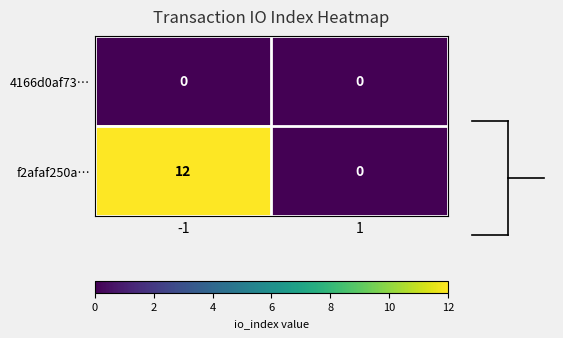

Which series changed the most between -1 and 1?

f2afaf250a…